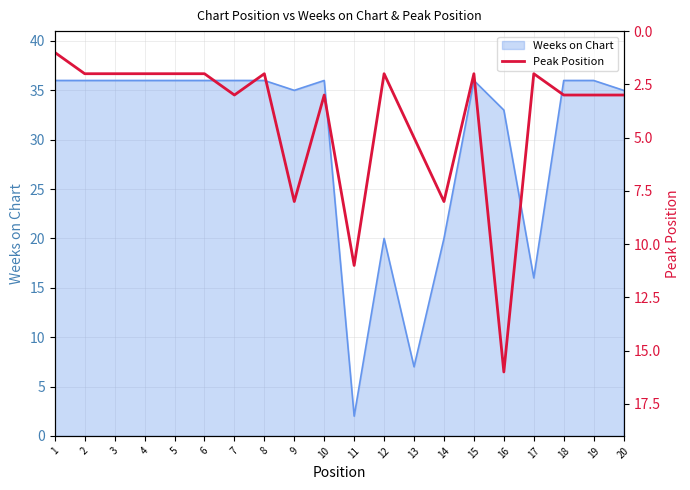

Reading left to right, list all the values displayed in this chart.

1	2	2	2	2	2	3	2	8	3	11	2	5	8	2	16	2	3	3	3